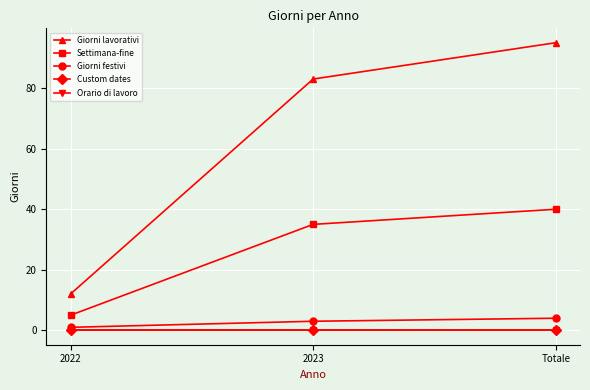

At 2023, list the series in order from smallest to largest.

Custom dates, Orario di lavoro, Giorni festivi, Settimana-fine, Giorni lavorativi